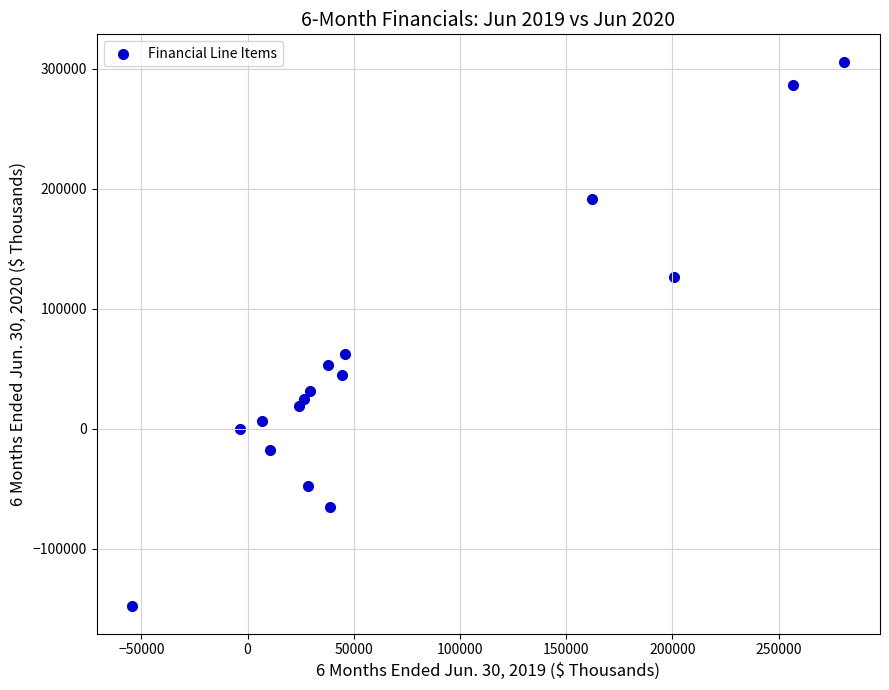

What is the range of X values (max minus min)?

335152